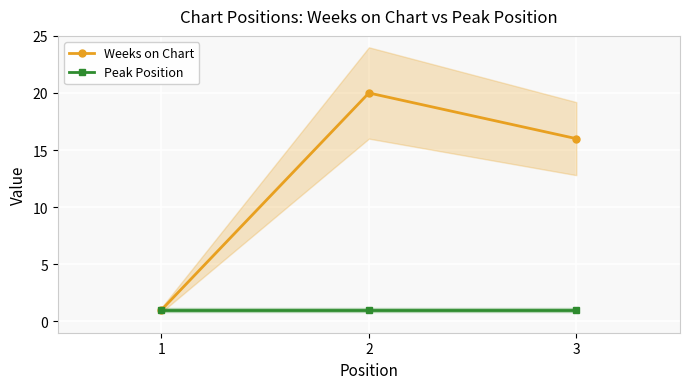

List the series in order of their peak value, lowest first.

Peak Position, Weeks on Chart